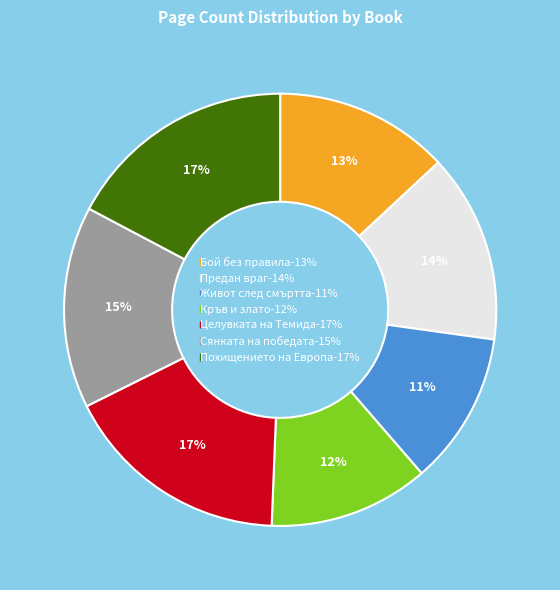

The Сянката на победата slice represents 1% of the pie. True or false?

False